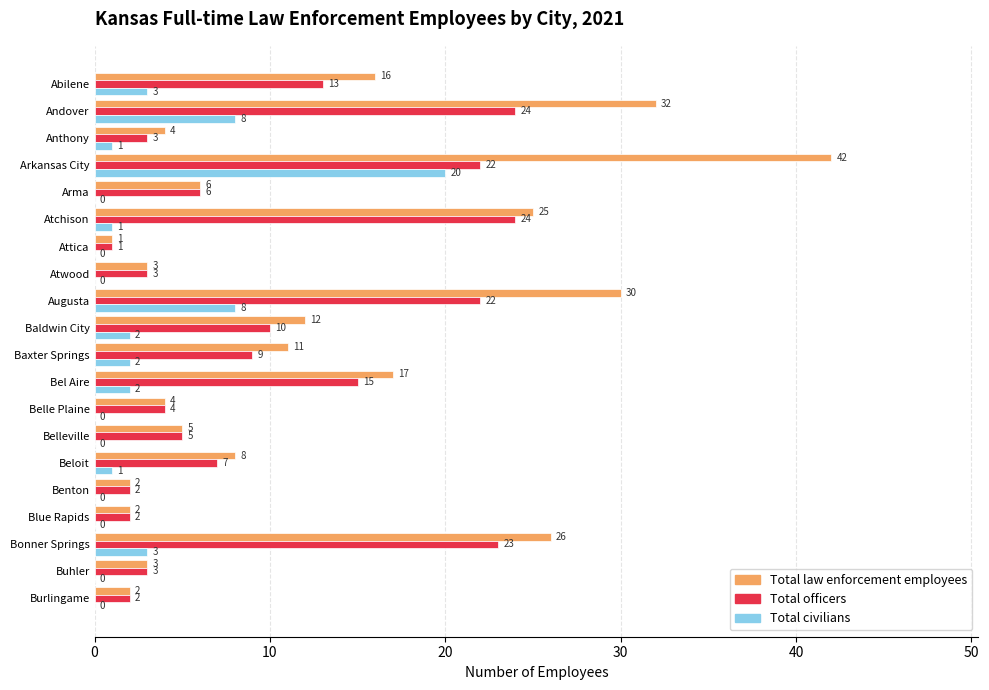

At which label is Total officers closest to 12?

Abilene